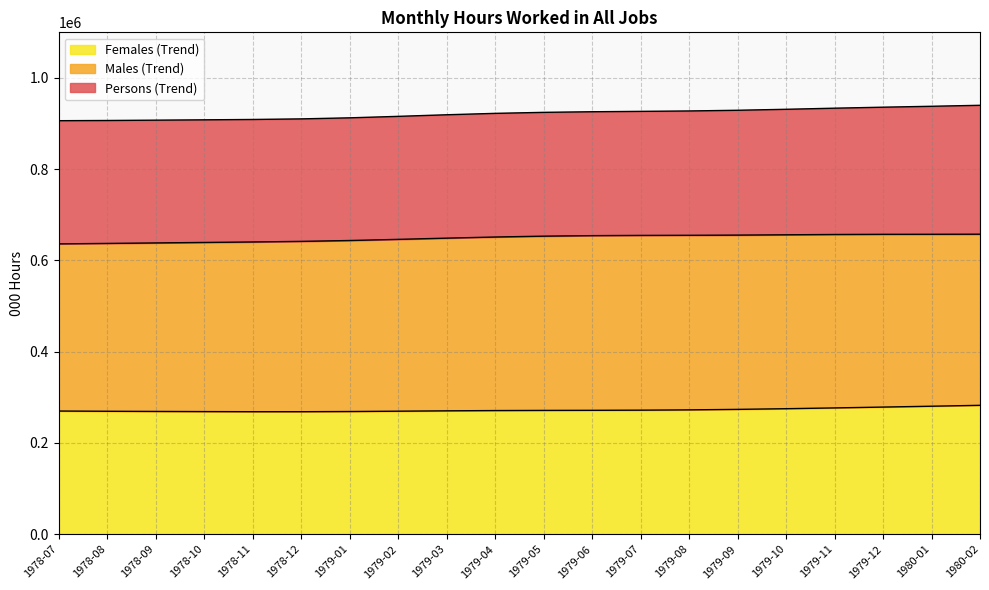

Is it true that Females (Trend) equals 403808.5 at 1979-06?

False